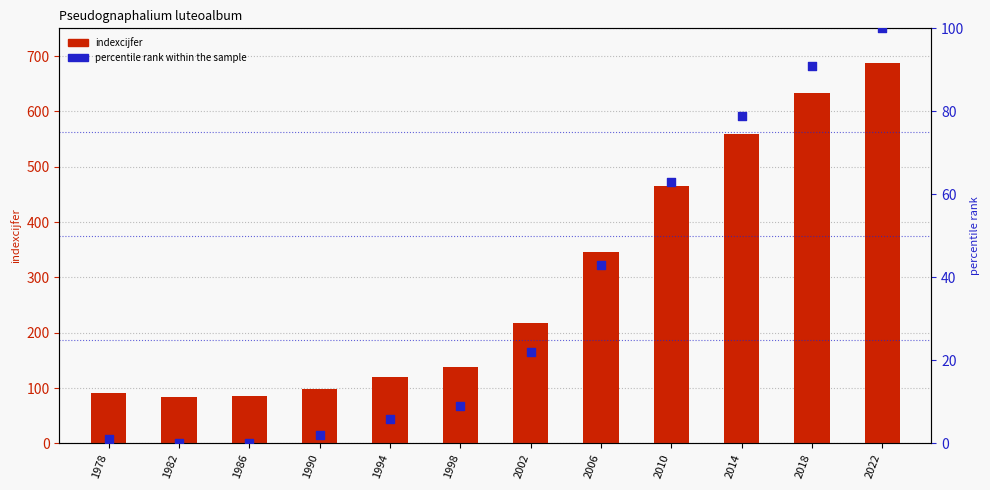

At which category is the sum across all series the highest?

2022